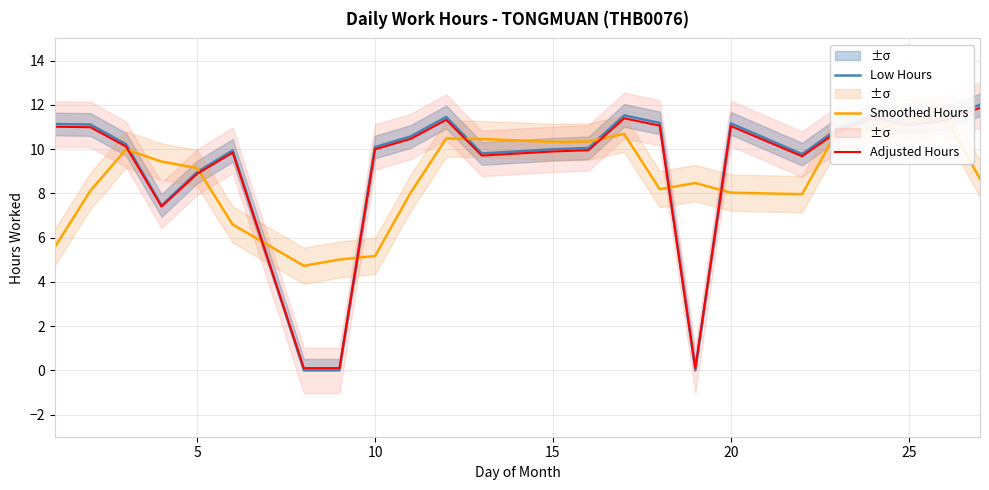

True or false: Smoothed Hours and Adjusted Hours intersect in this chart.

True